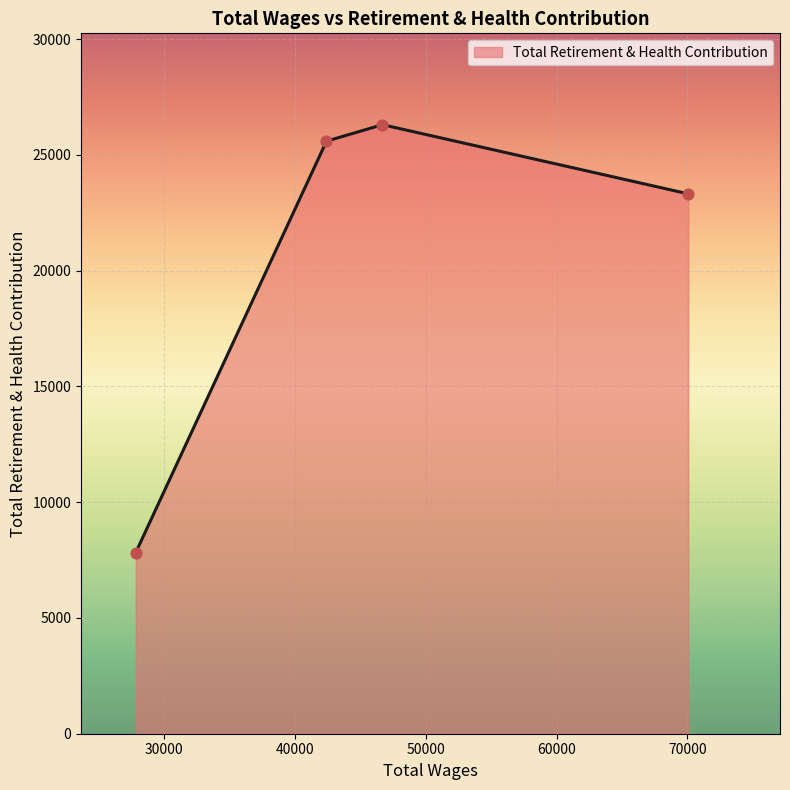

What is the smallest value displayed?

7821